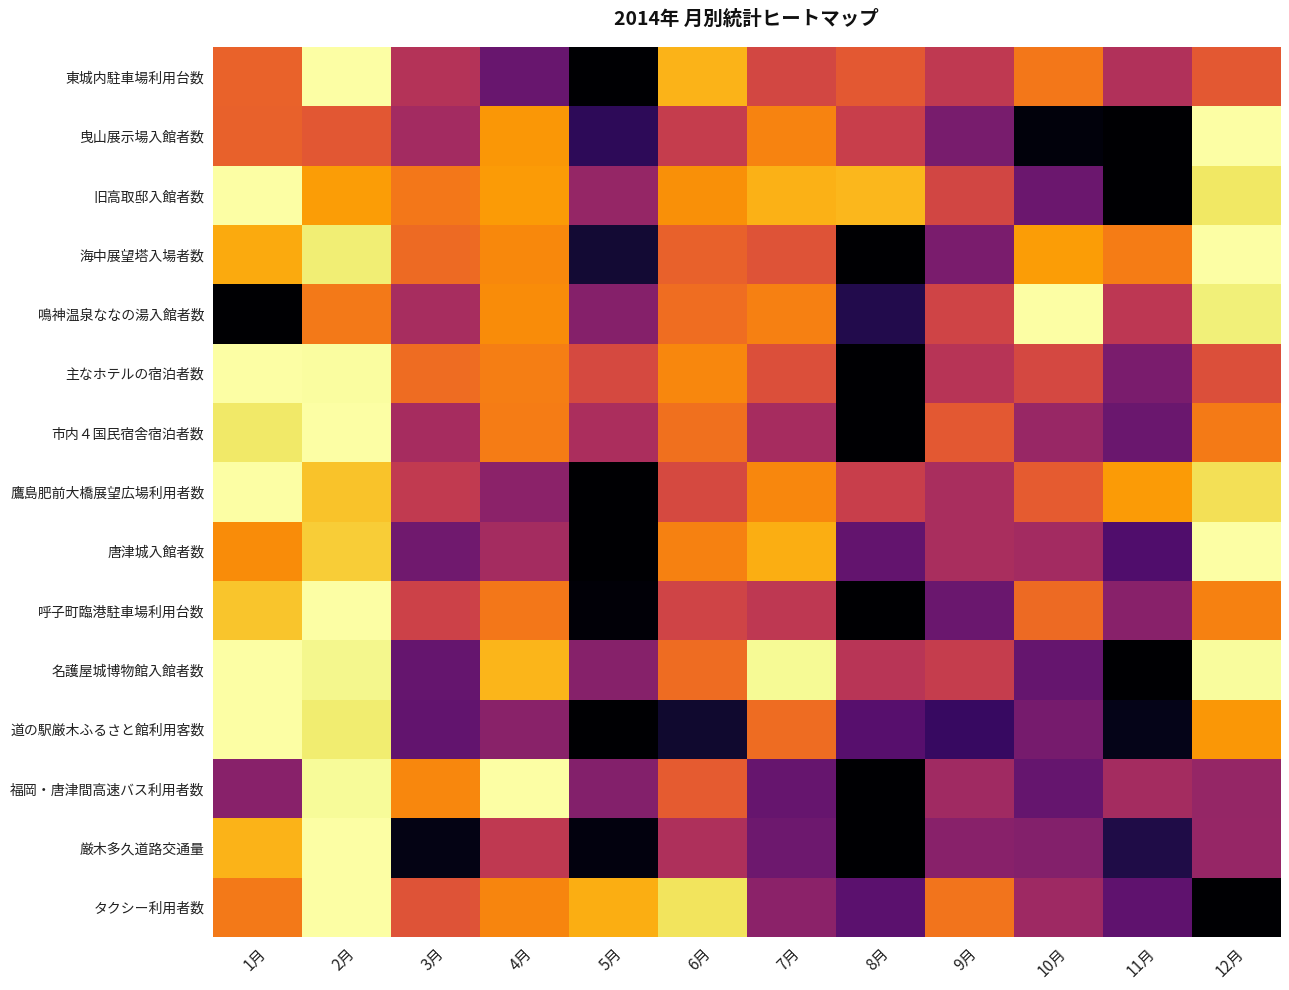

Which category has the lowest value across all series?

2月